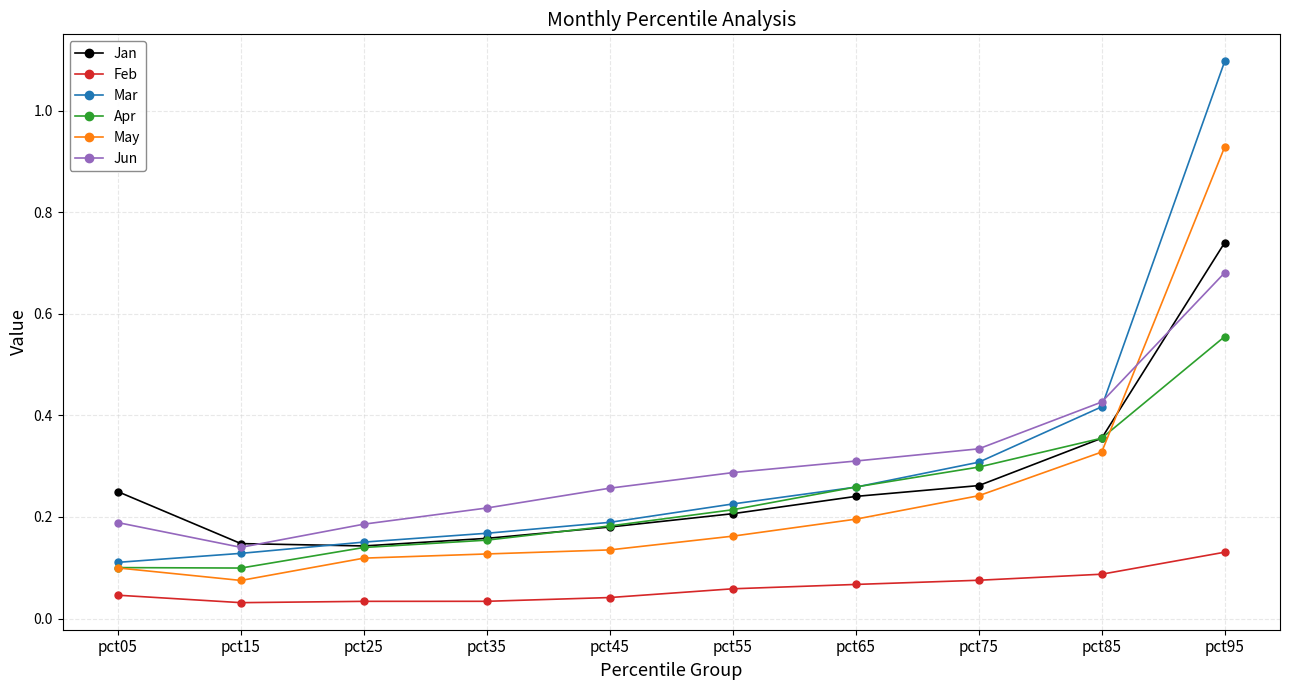

True or false: May and Mar cross at least once.

False